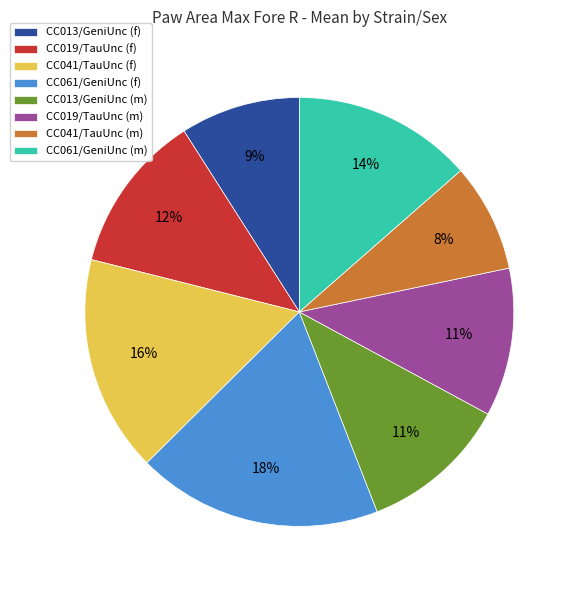

The CC061/GeniUnc (f) slice represents 18% of the pie. True or false?

True